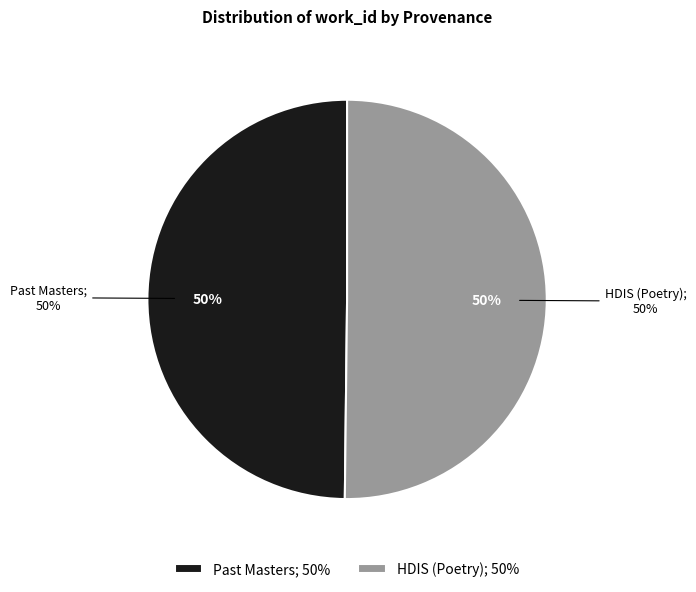

To the nearest percent, what percentage of the pie is Past Masters?

50%